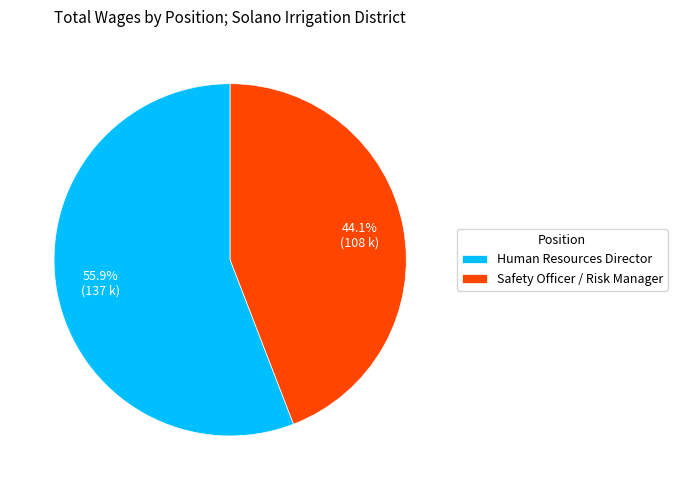

To the nearest percent, what is the difference between the largest and smallest slice percentages?

12%